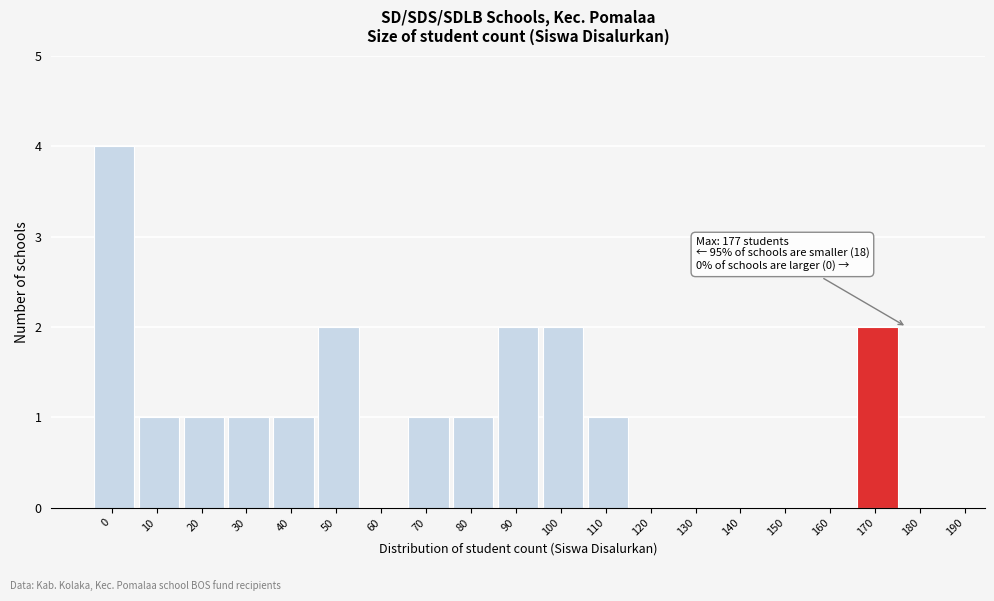

Reading left to right, extract all data points from this chart.

0=4	10=1	20=1	30=1	40=1	50=2	60=0	70=1	80=1	90=2	100=2	110=1	120=0	130=0	140=0	150=0	160=0	170=2	180=0